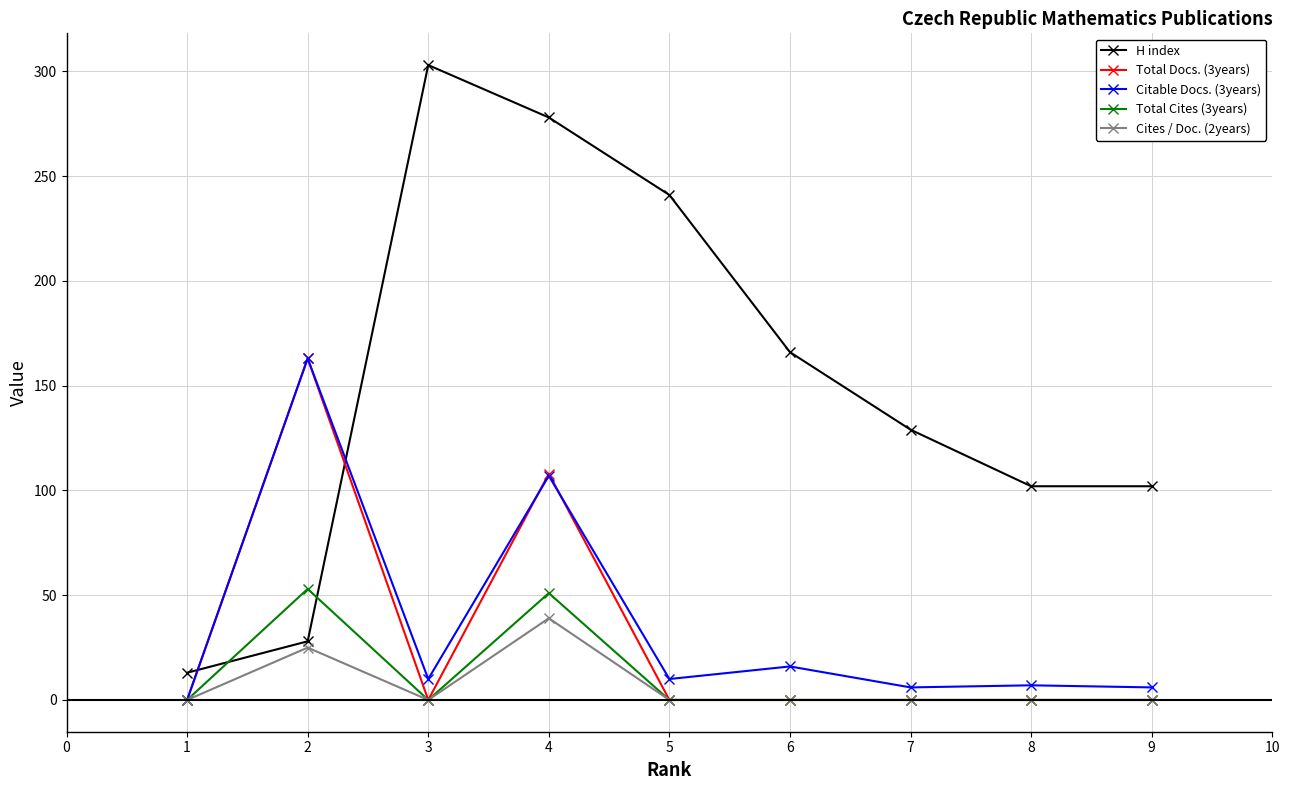

How many distinct data groups are displayed?

5